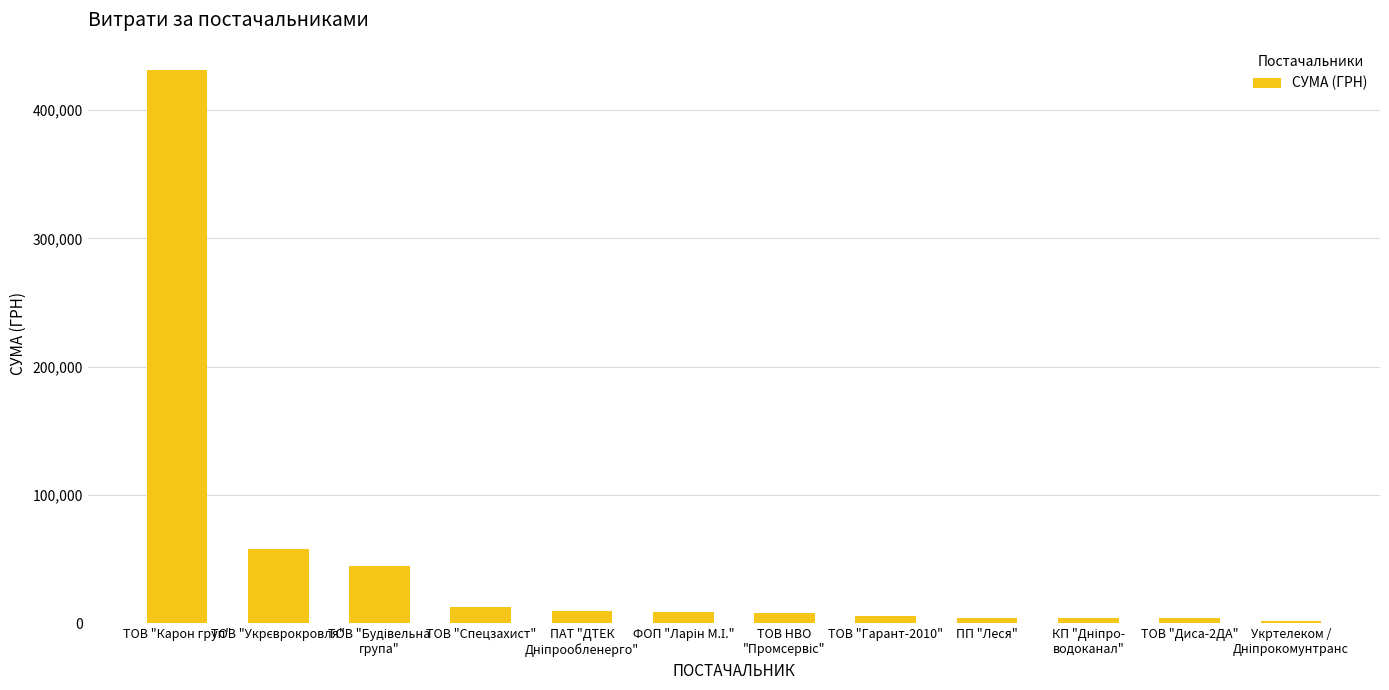

The value at ТОВ "Карон груп" is 431040.2. True or false?

True